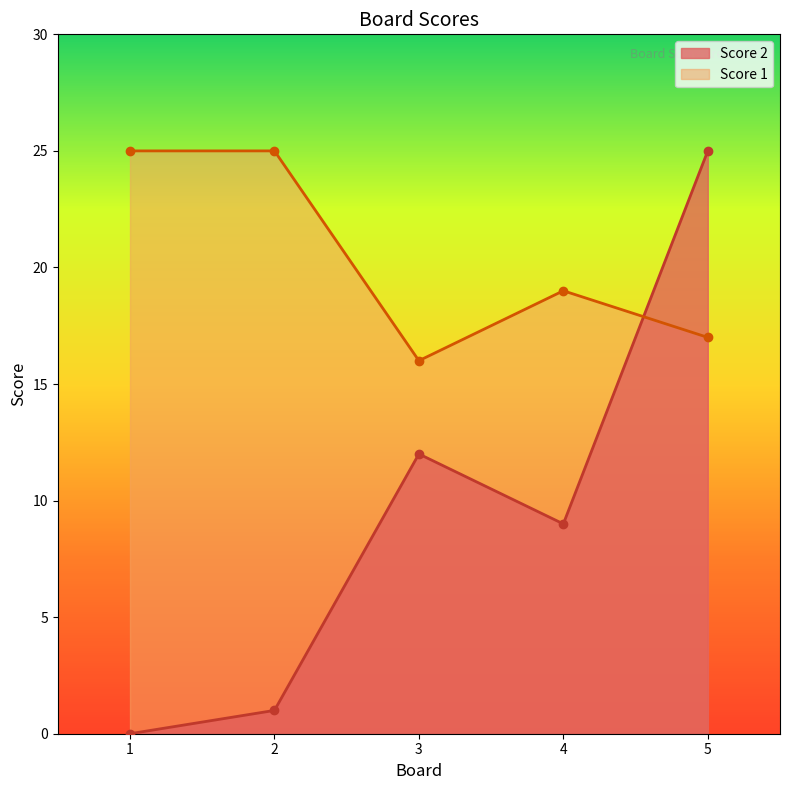

Between 4 and 5, which series saw the biggest shift?

Score 2